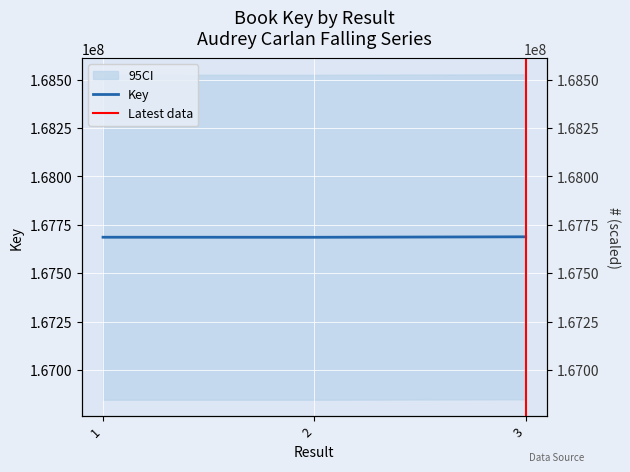

What is the smallest value displayed?

167686038